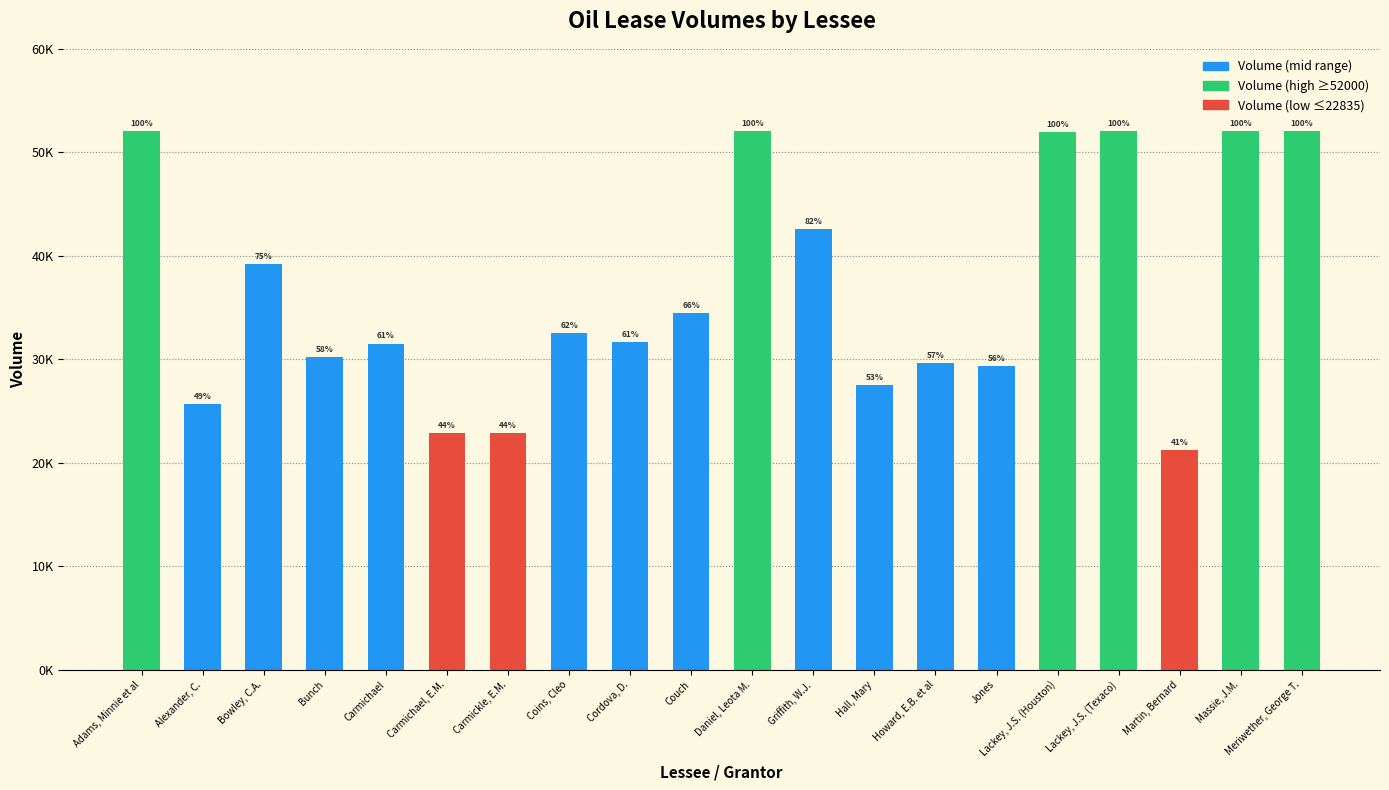

What is the greatest value displayed?

52023